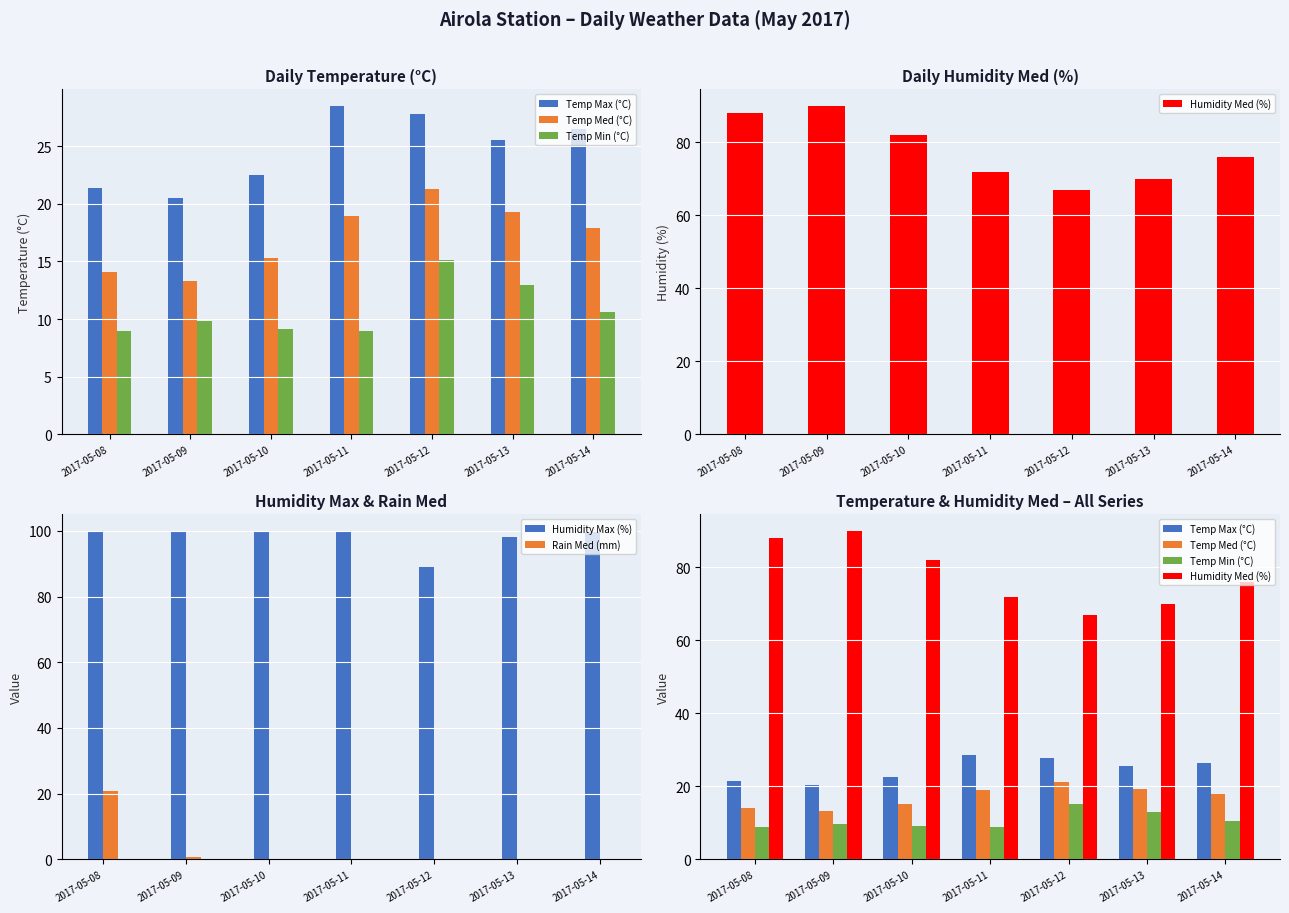

How many data points in Humidity Med (%) are less than 76?

3